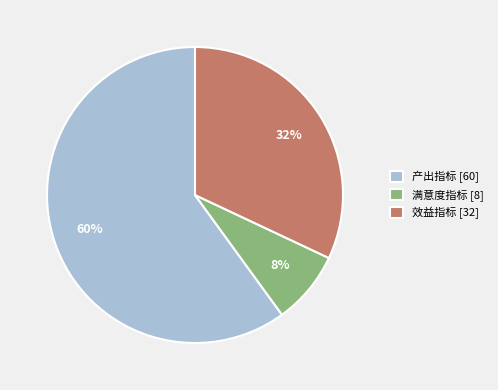

Rank the categories by value from highest to lowest.

产出指标 [60], 效益指标 [32], 满意度指标 [8]